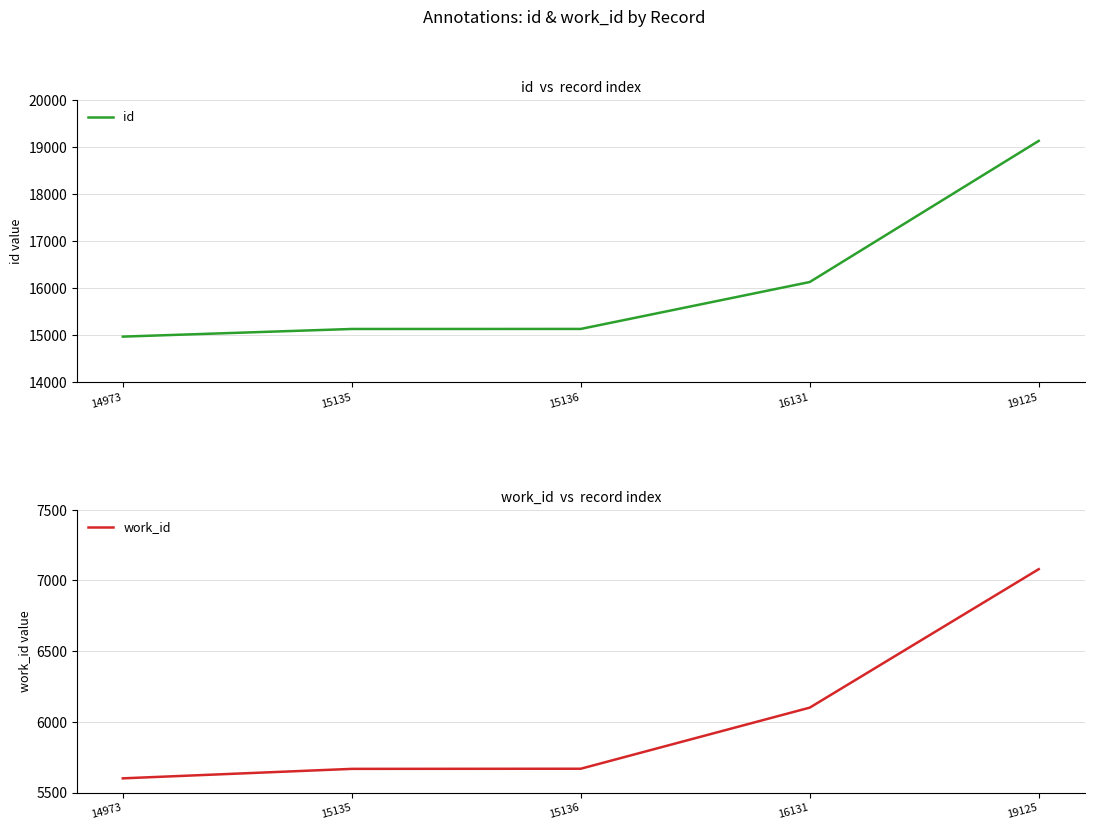

True or false: id and work_id intersect in this chart.

False